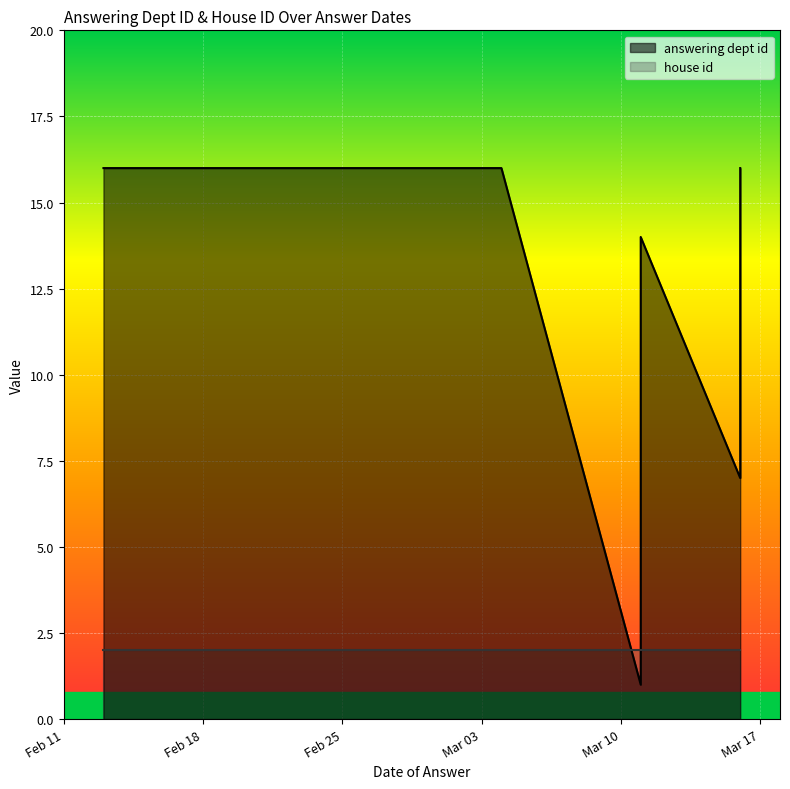

List the labels in order of house id value, largest first.

2020-03-16, 2020-03-11, 2020-03-16, 2020-03-04, 2020-03-11, 2020-03-02, 2020-02-19, 2020-02-19, 2020-02-13, 2020-02-20